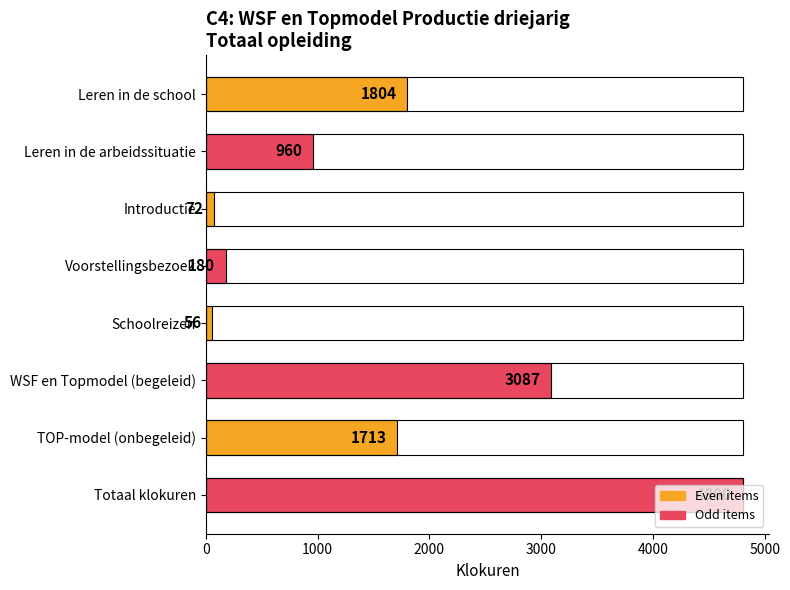

List the labels in order of value, largest first.

Totaal klokuren, WSF en Topmodel (begeleid), Leren in de school, TOP-model (onbegeleid), Leren in de arbeidssituatie, Voorstellingsbezoek, Introductie, Schoolreizen